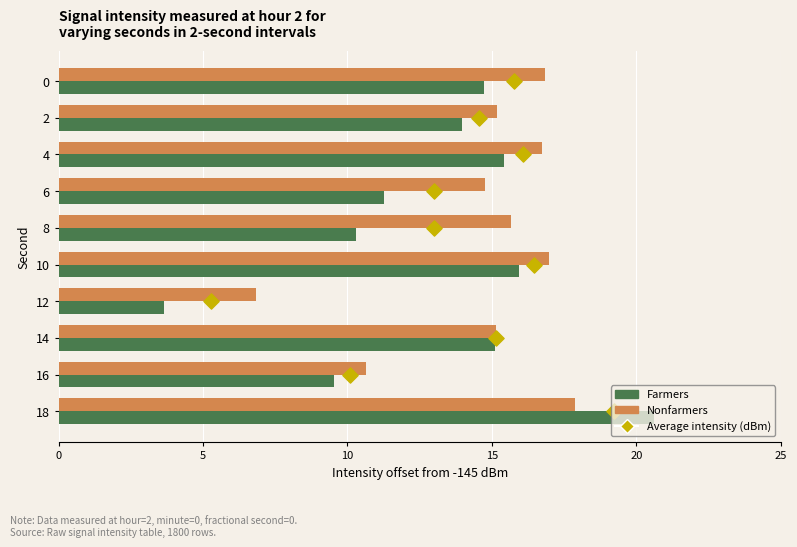

What are all the series names shown in the legend?

Farmers, Nonfarmers, Average intensity (dBm)